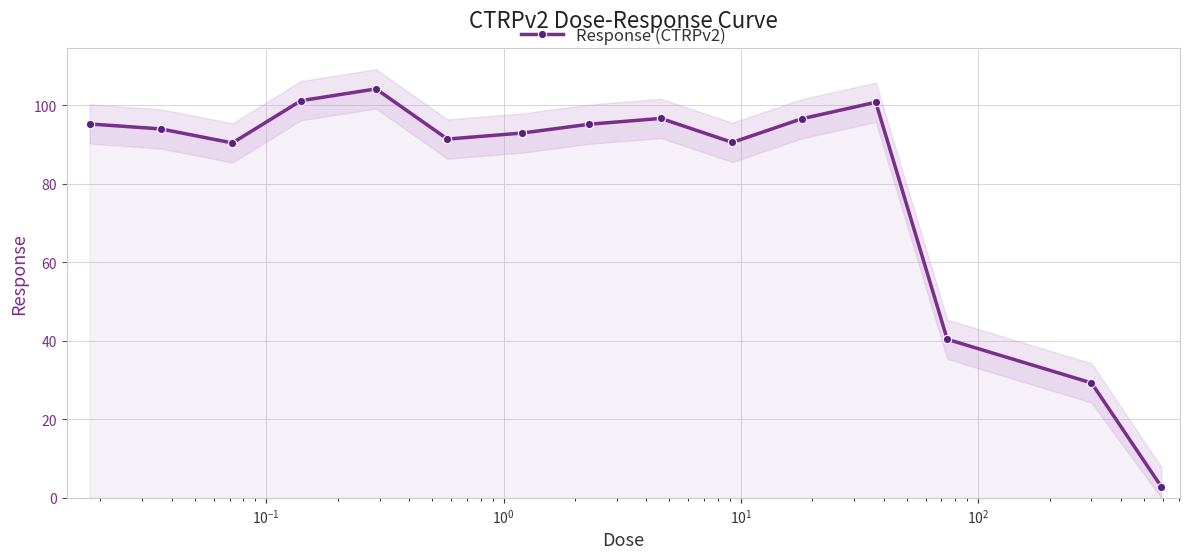

True or false: Response (CTRPv2) has more than 1 points higher than both neighbors.

True